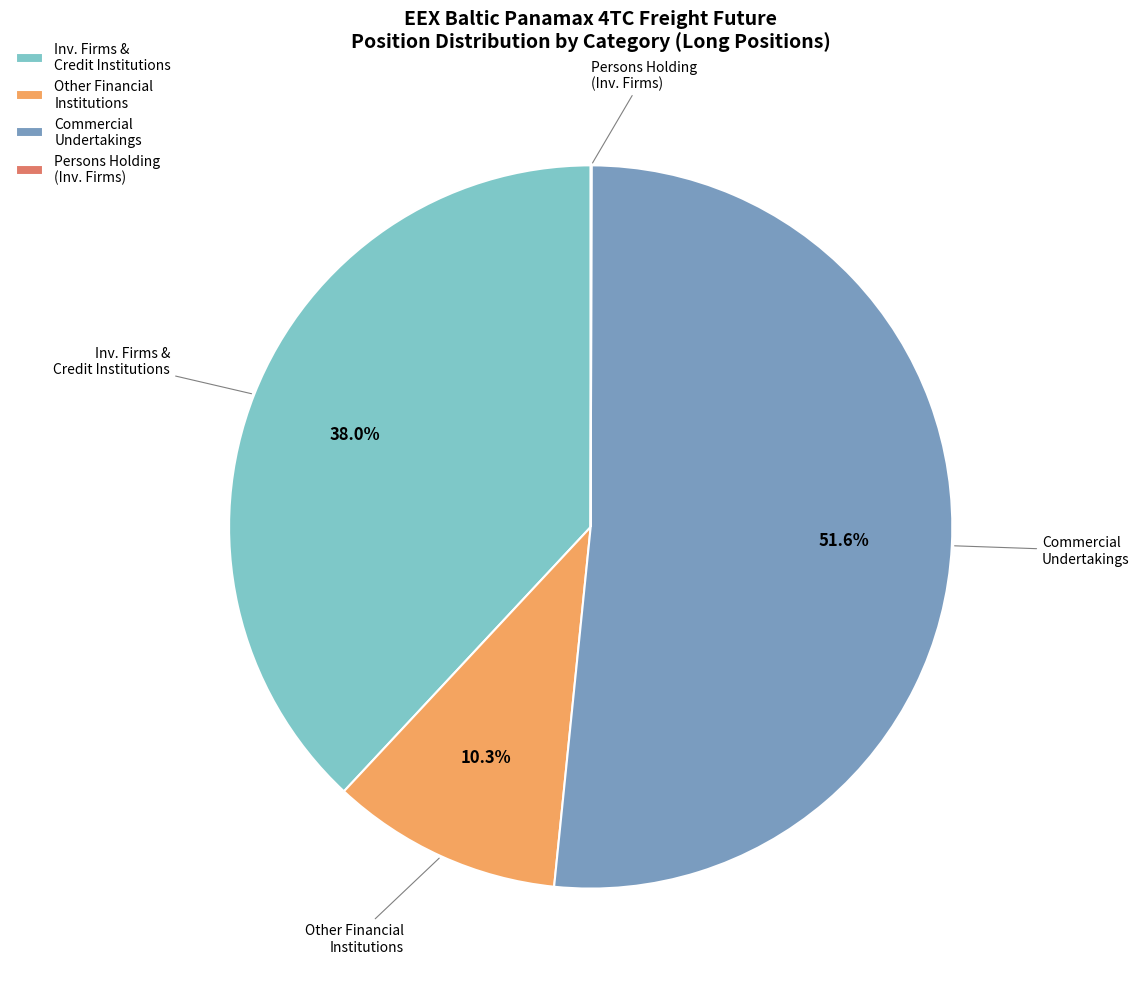

Which category has the biggest portion of the pie?

Commercial Undertakings